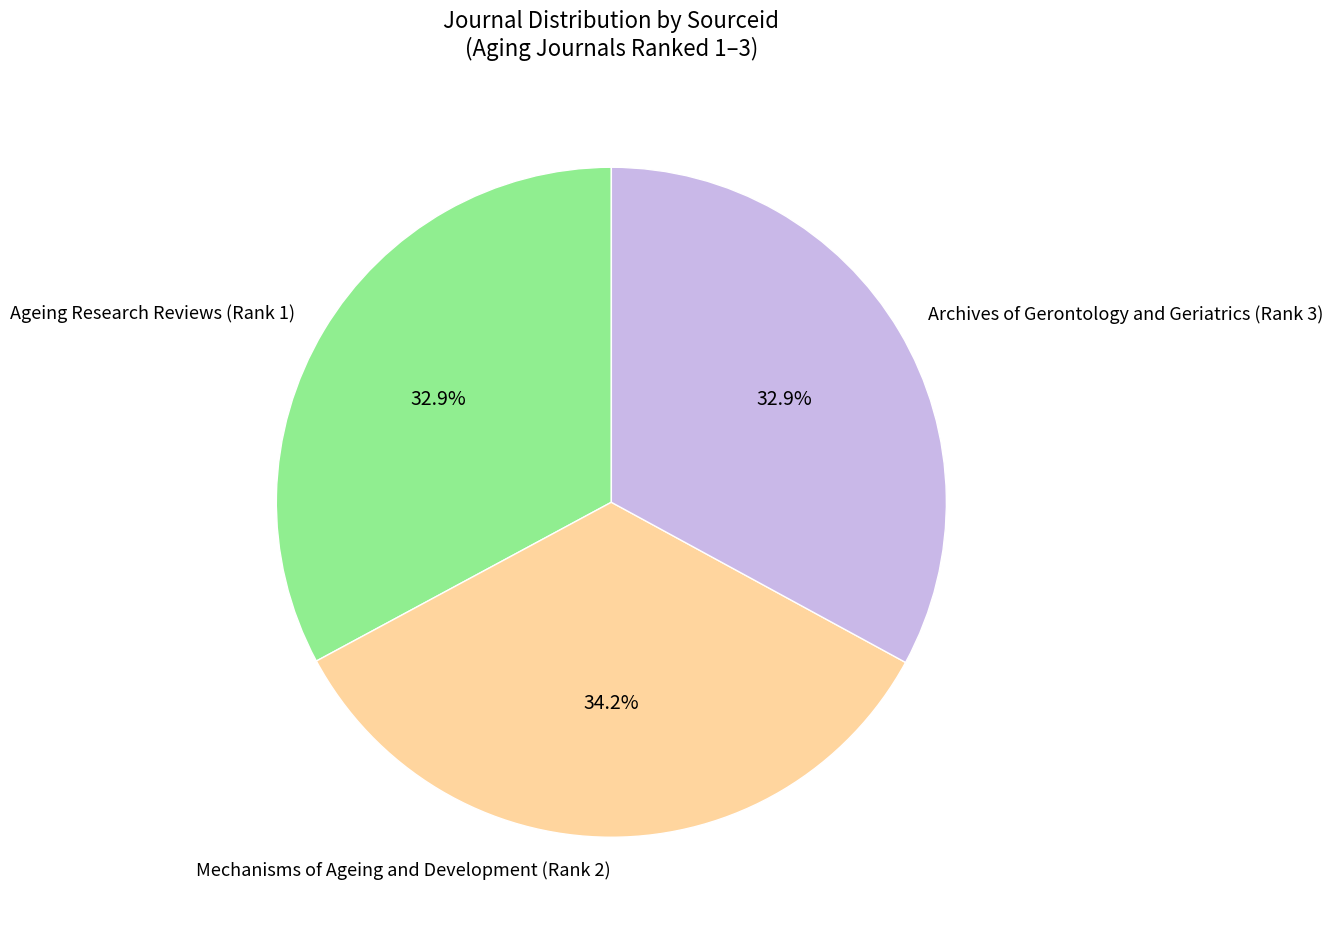

Combined, do Mechanisms of Ageing and Development (Rank 2) and Ageing Research Reviews (Rank 1) account for over 50%?

Yes